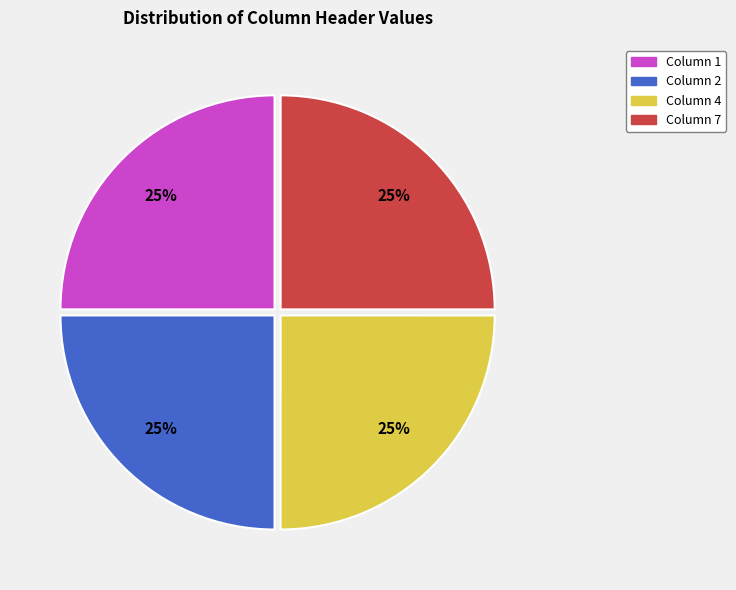

Is there a majority slice in this chart?

No